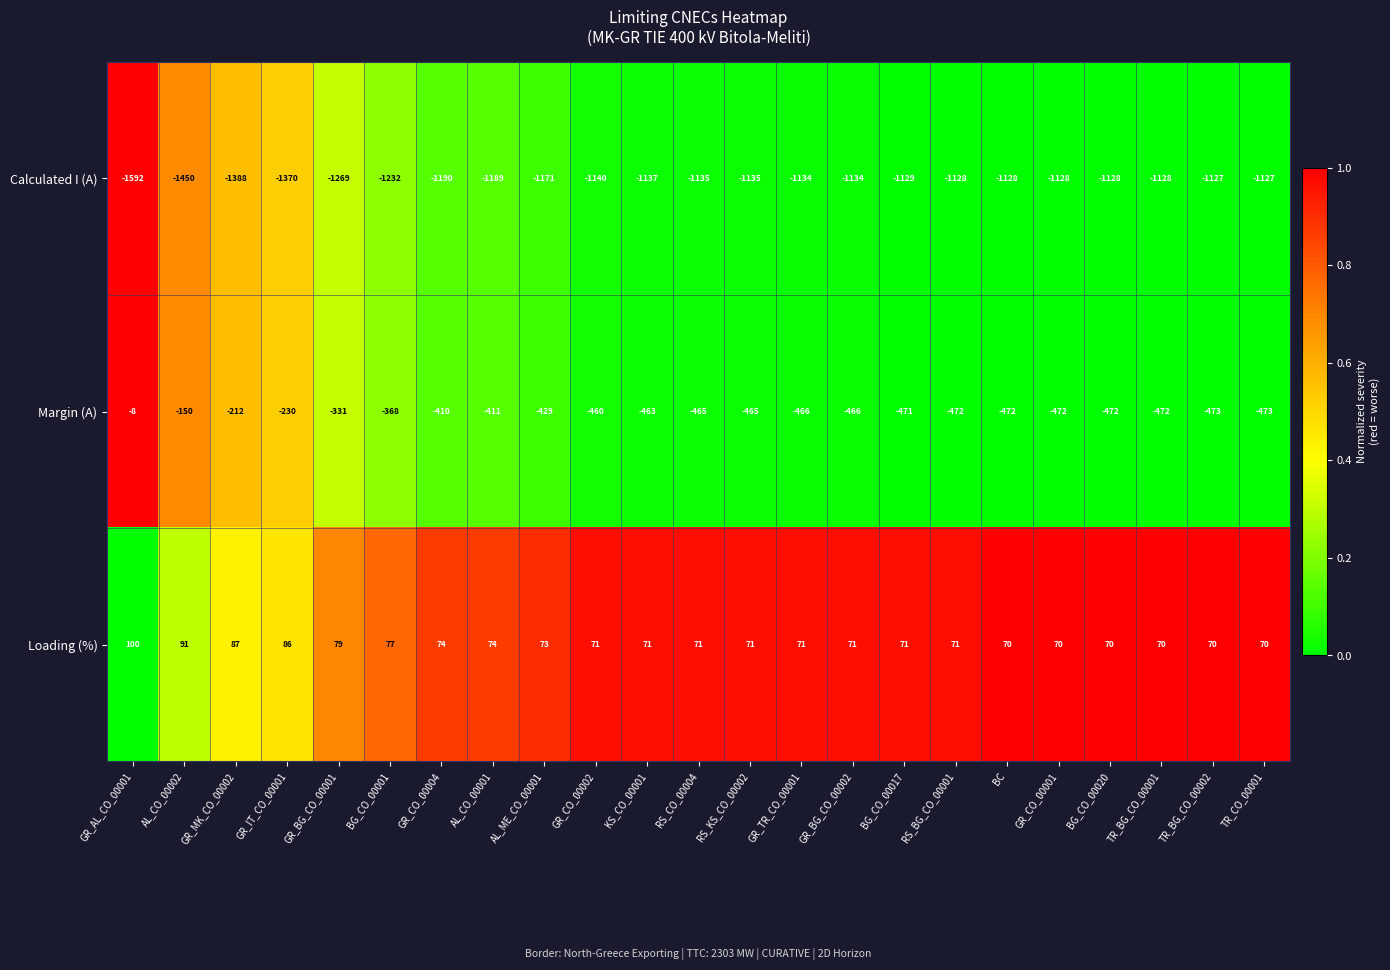

The Calculated I (A) series shows -1128 at TR_BG_CO_00001. True or false?

True